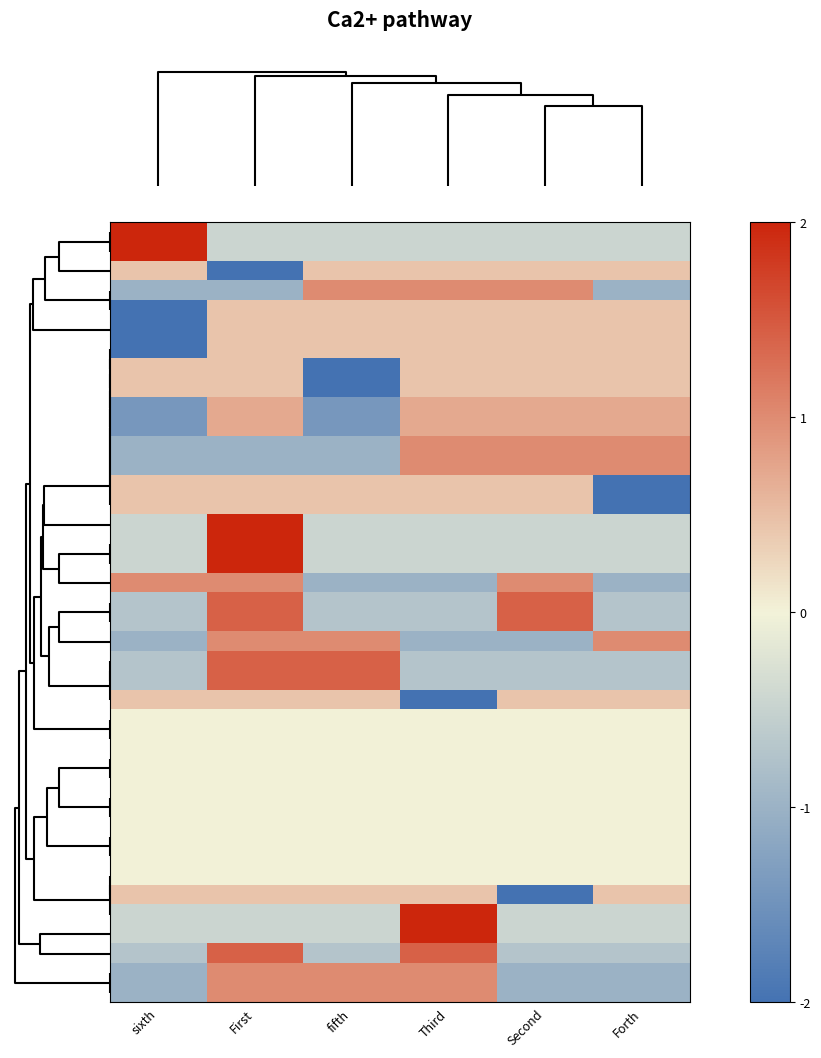

How many distinct data groups are displayed?

40